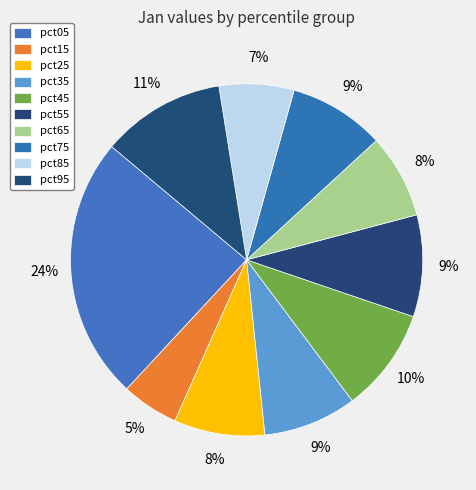

How many segments does this pie chart have?

10